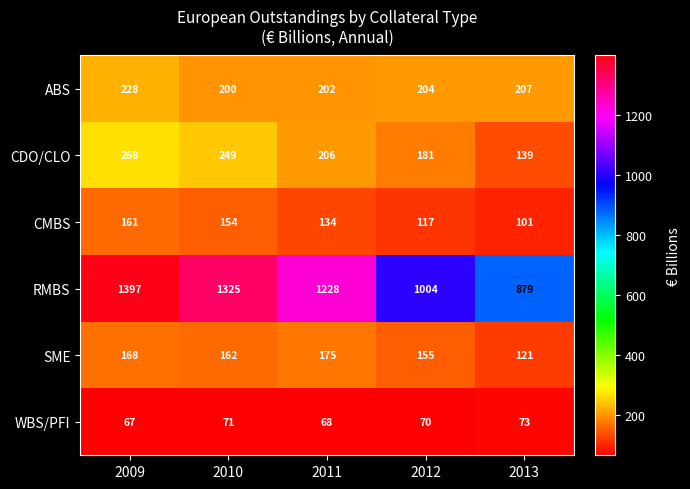

What is the average value of the RMBS series?

1167